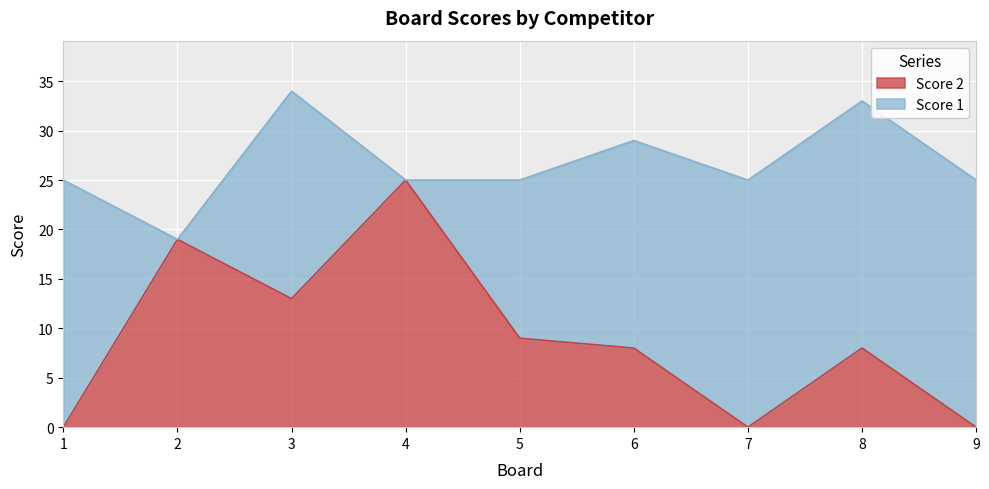

How many data points does each series have?

9